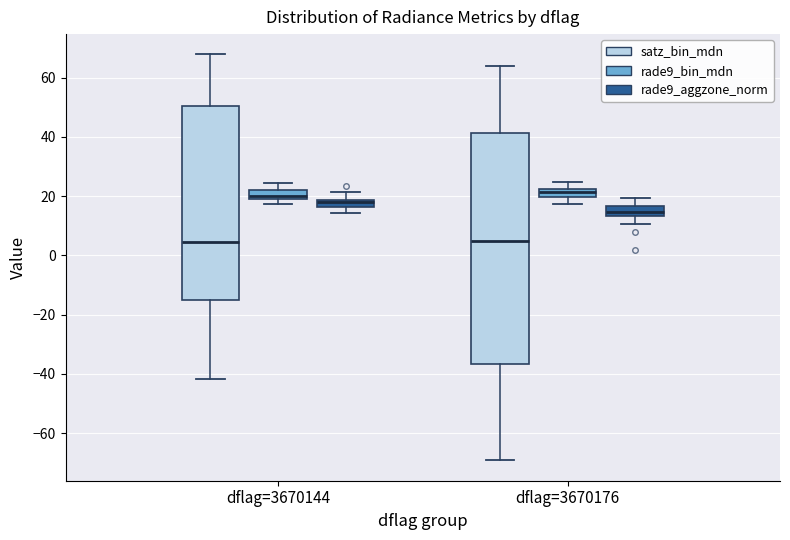

Comparing the boxes themselves (not the whiskers), which one is the tallest?

dflag=3670176 (satz_bin_mdn)